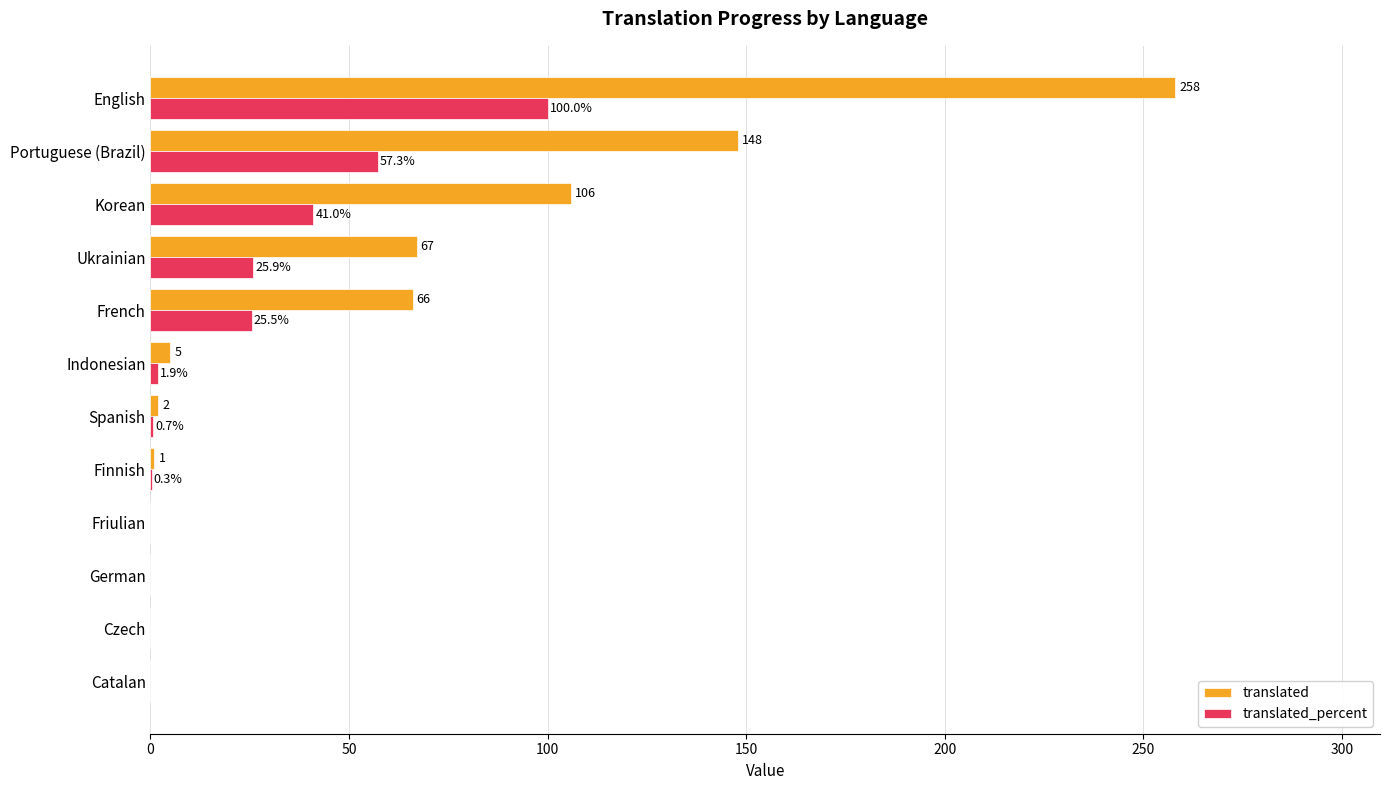

Between Friulian and Korean, which series saw the biggest shift?

translated